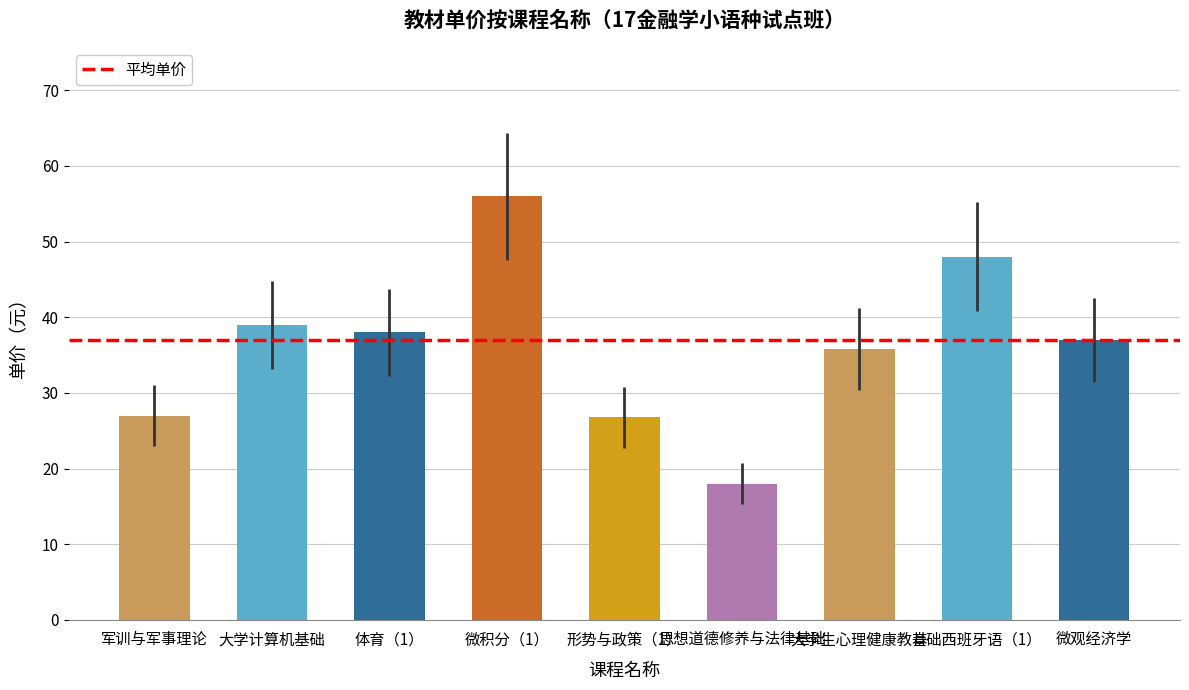

What value does the data have at 形势与政策（1）?

26.8